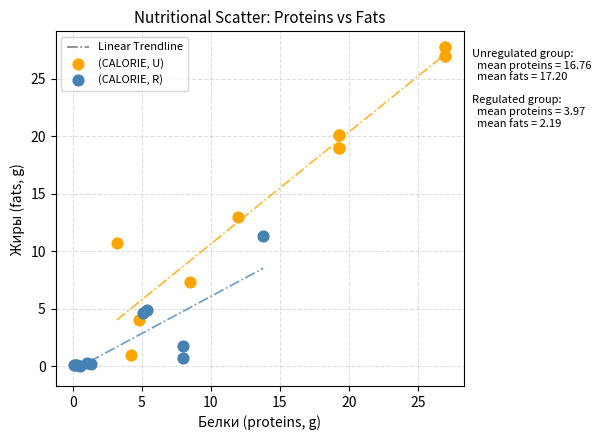

Which series contains the highest Y value?

(CALORIE, U)